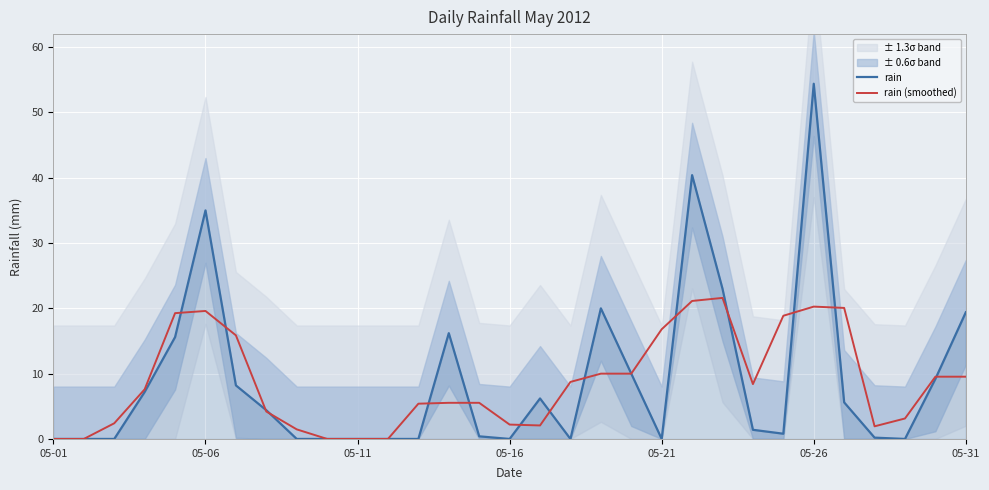

How many values in rain are above zero?

19